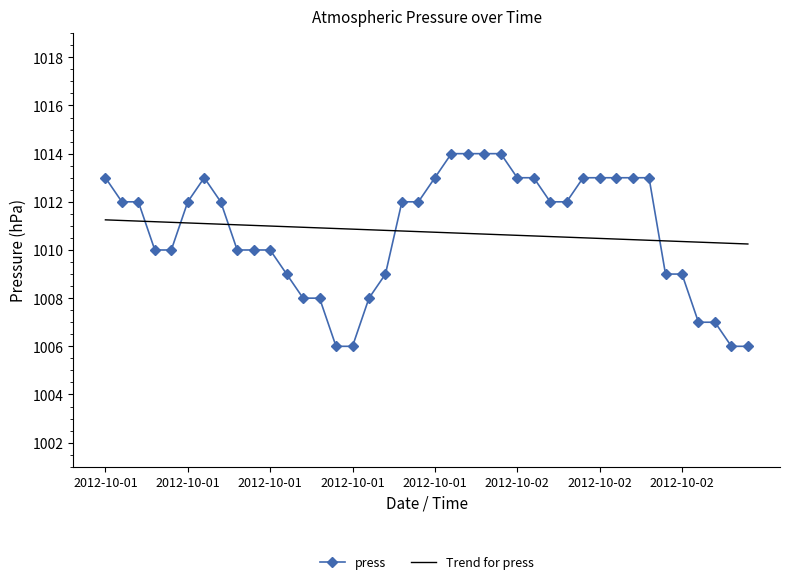

Which series has the widest spread of values?

press